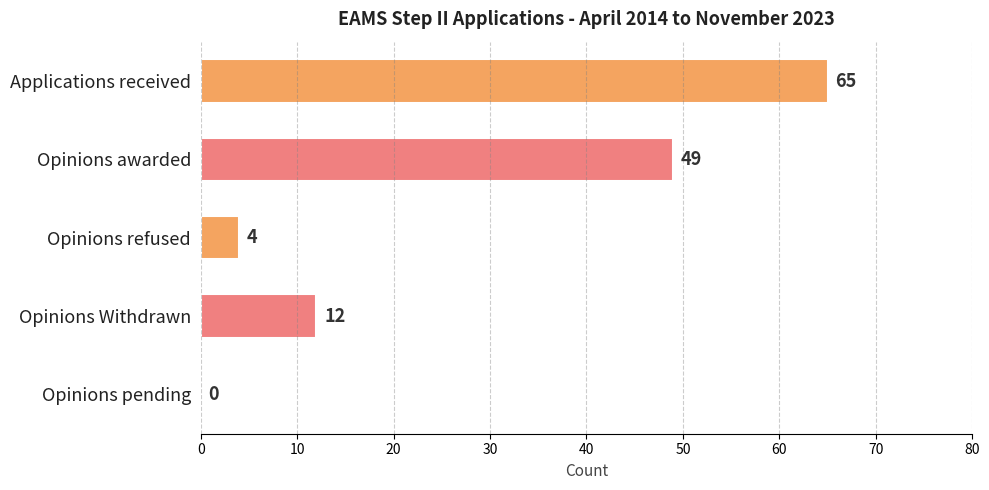

Between Opinions refused and Opinions pending, which is larger?

Opinions refused